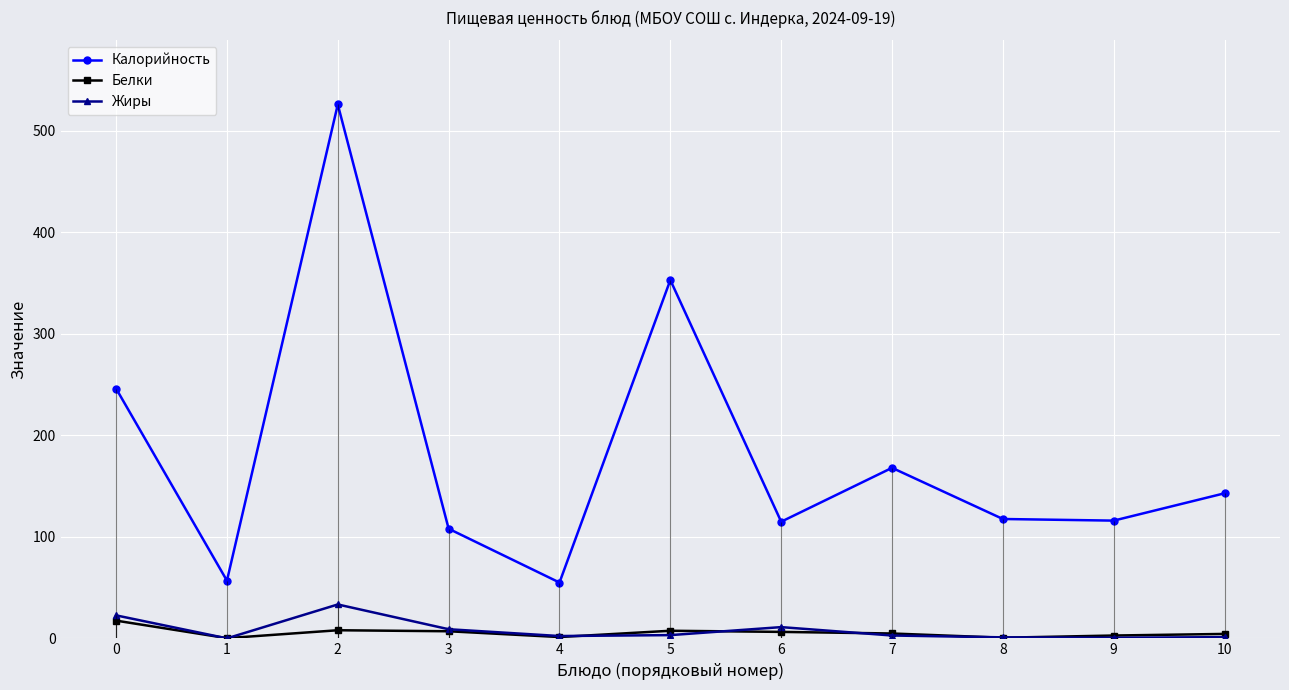

What is the sum of all Белки values?

60.5